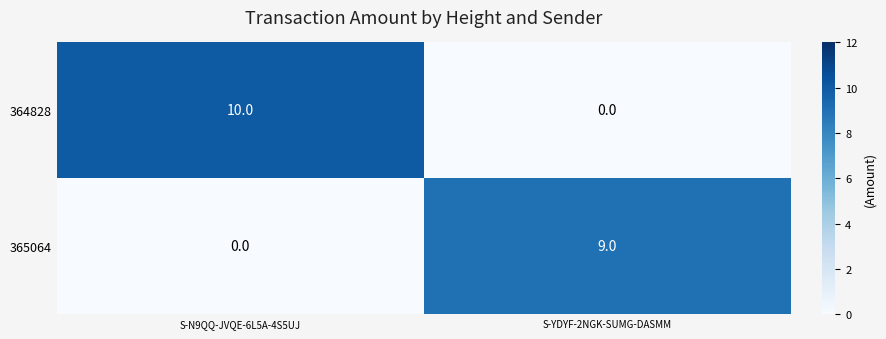

What is the sum of the 365064 values at S-N9QQ-JVQE-6L5A-4S5UJ and S-YDYF-2NGK-SUMG-DASMM?

9